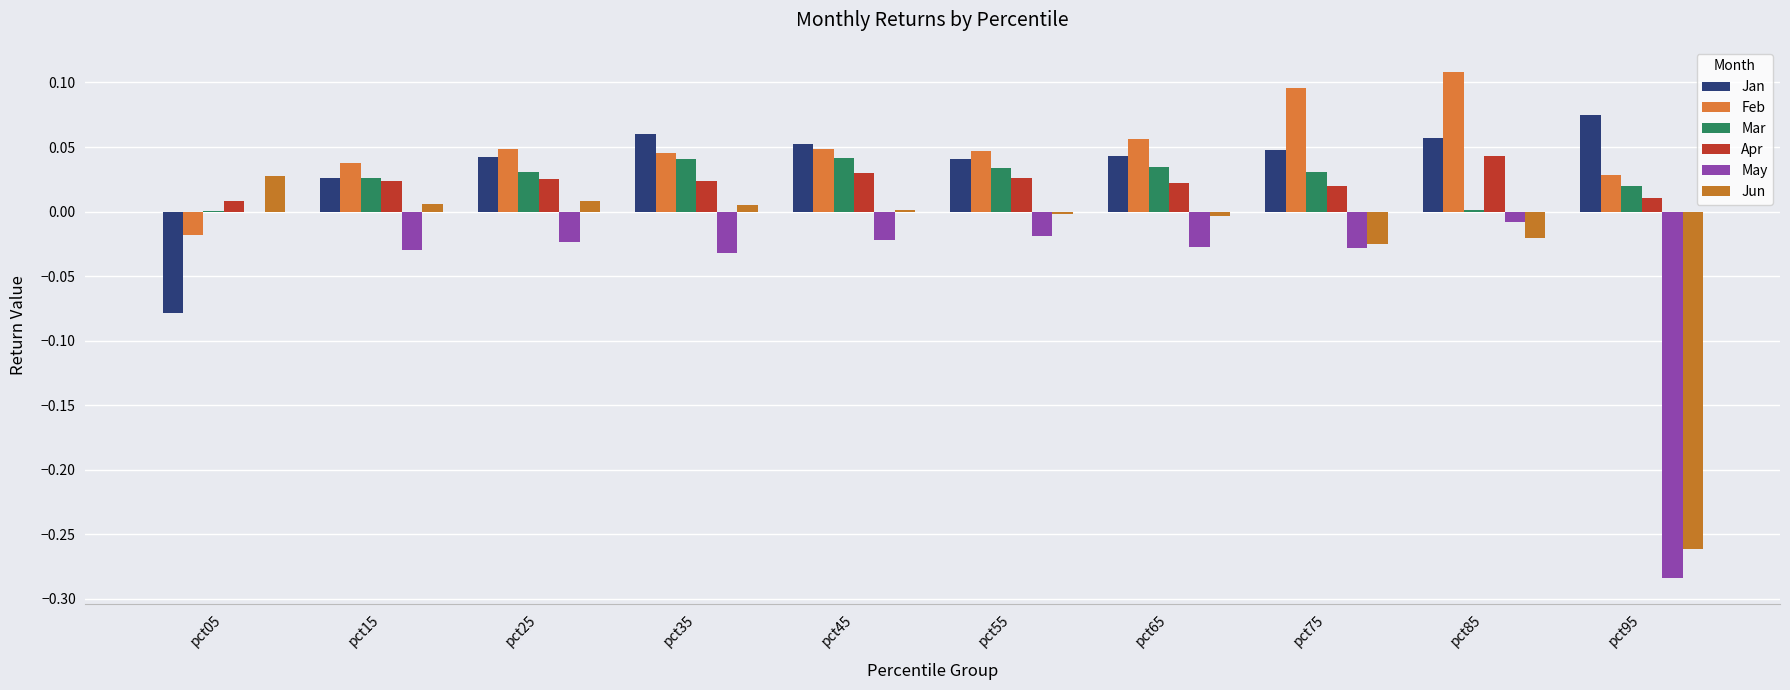

Which series has the largest total across all categories?

Feb